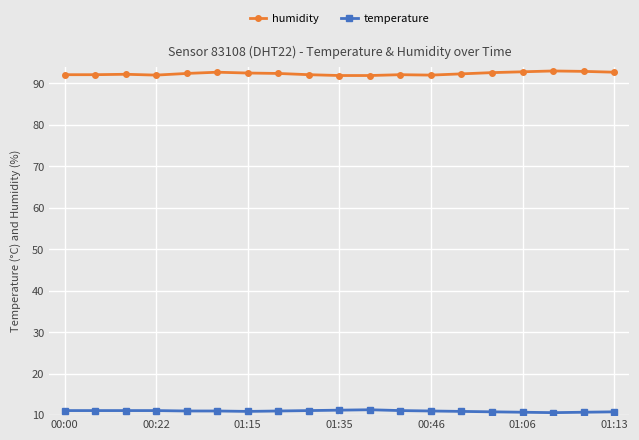

What is the average value of the temperature series?

11.0